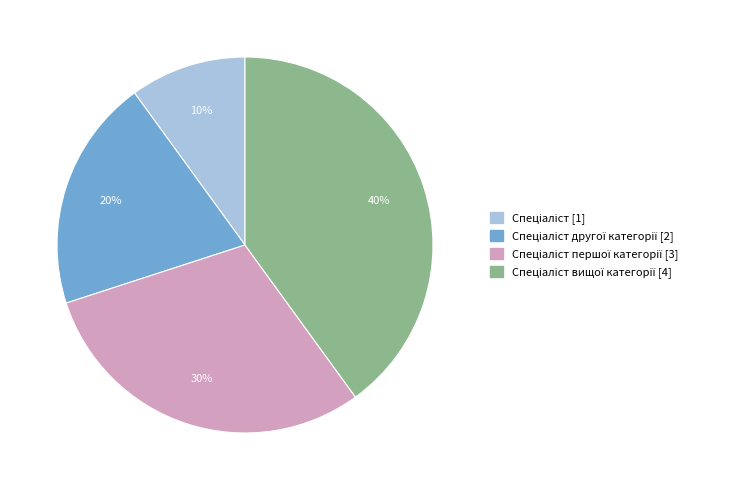

Is there a majority slice in this chart?

No